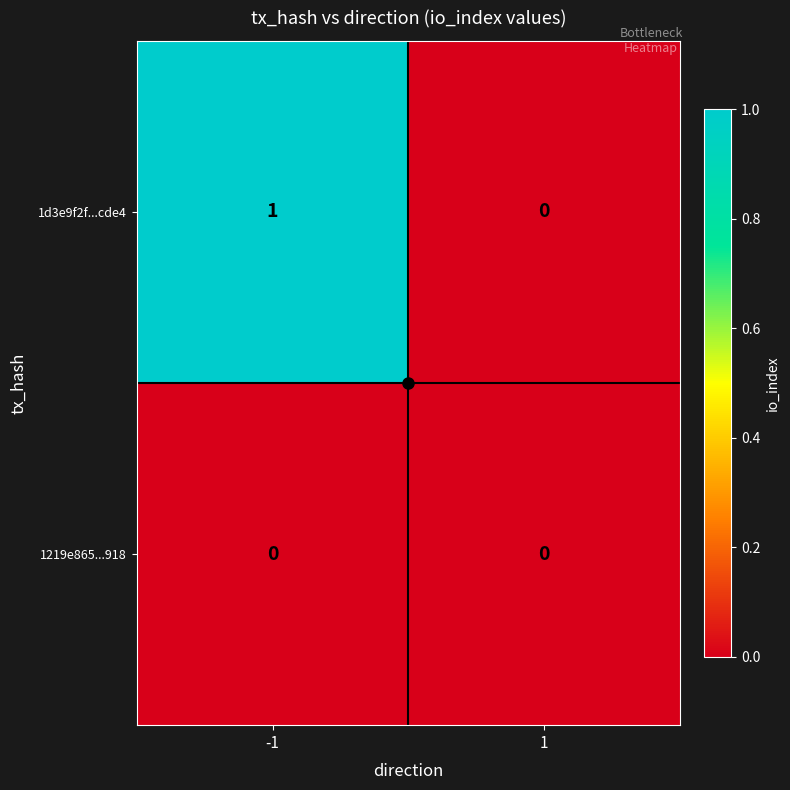

Is it true that 1d3e9f2f...cde4 equals -1 at 1?

False